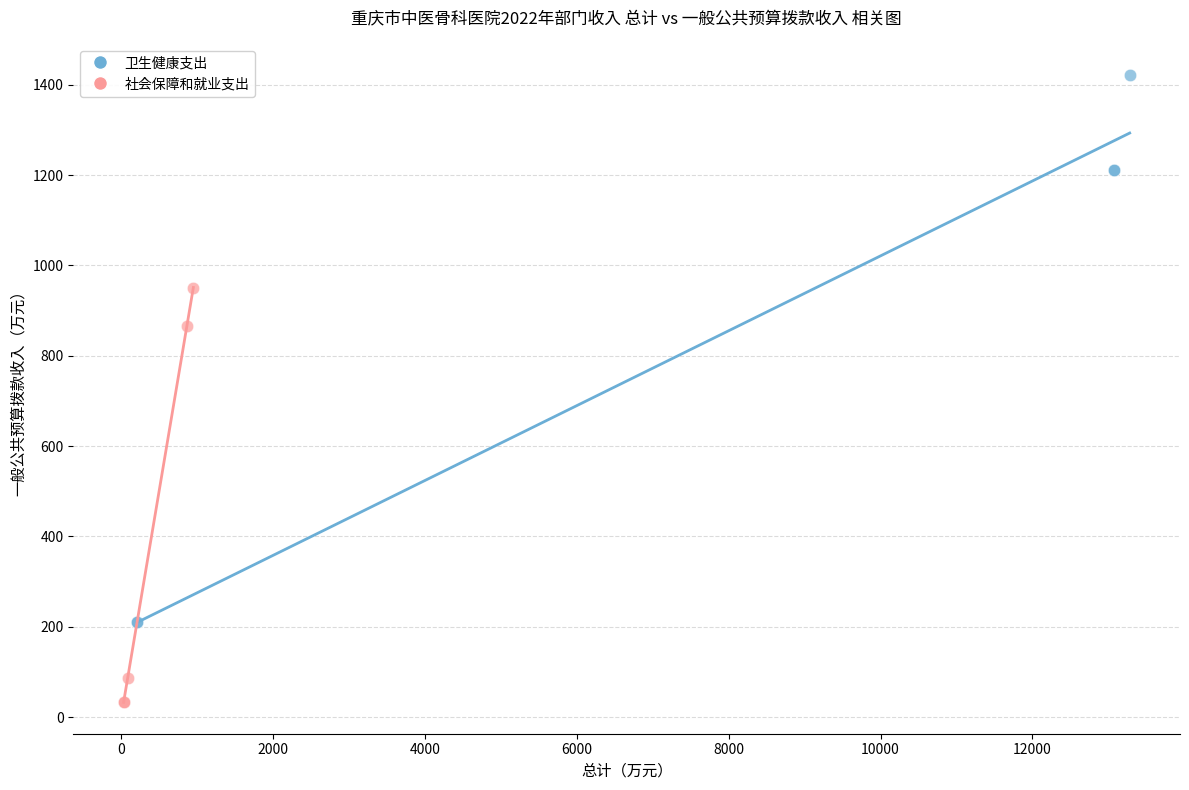

Which series contains the highest Y value?

卫生健康支出